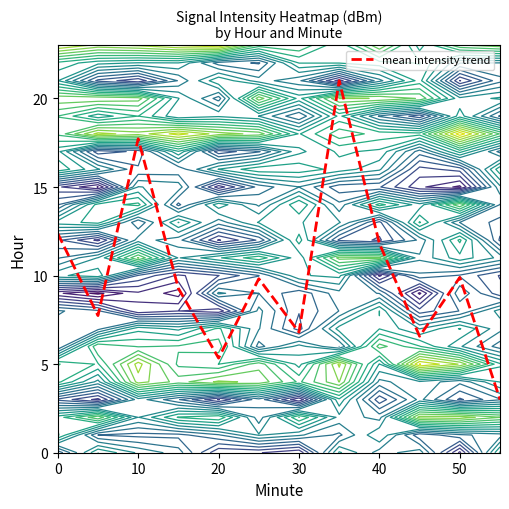

What is the minimum value shown in the chart?

3.0